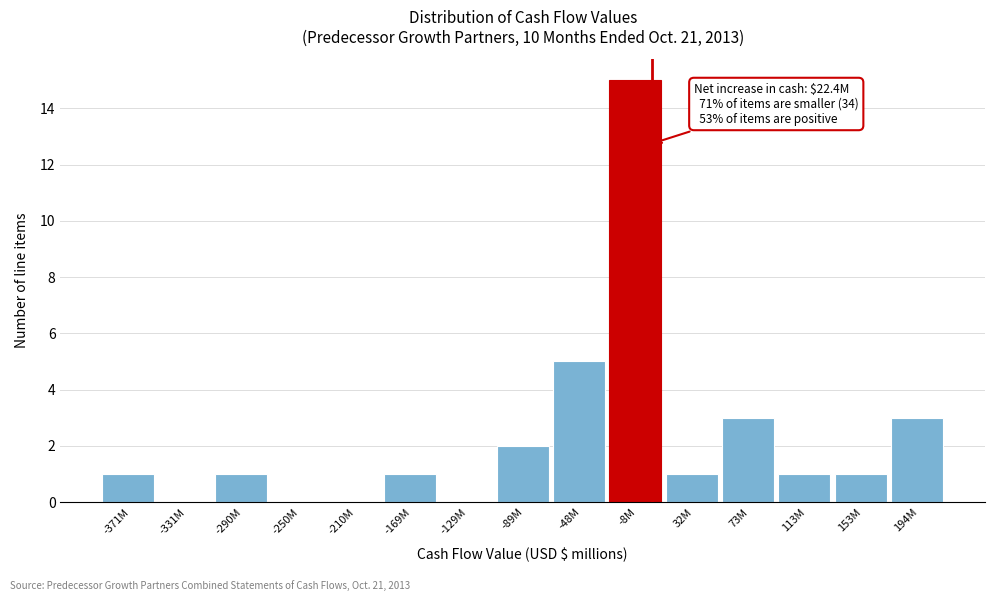

Reading left to right, extract all data points from this chart.

-371M=1	-331M=0	-290M=1	-250M=0	-210M=0	-169M=1	-129M=0	-89M=2	-48M=5	-8M=15	32M=1	73M=3	113M=1	153M=1	194M=3